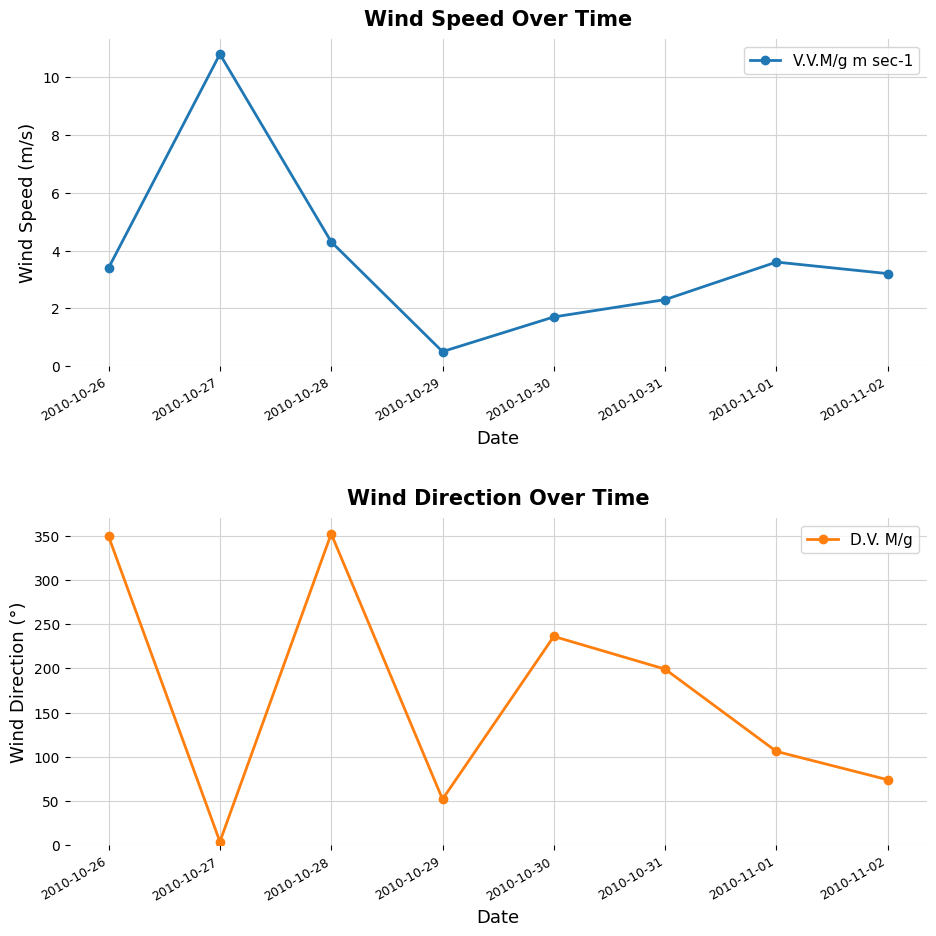

Reading left to right, extract all data points from this chart.

V.V.M/g m sec-1: 2010-10-26=3.4	2010-10-27=10.8	2010-10-28=4.3	2010-10-29=0.5	2010-10-30=1.7	2010-10-31=2.3	2010-11-01=3.6	2010-11-02=3.2
D.V. M/g: 2010-10-26=349.0	2010-10-27=4.0	2010-10-28=352.0	2010-10-29=52.0	2010-10-30=236.0	2010-10-31=199.0	2010-11-01=106.0	2010-11-02=74.0